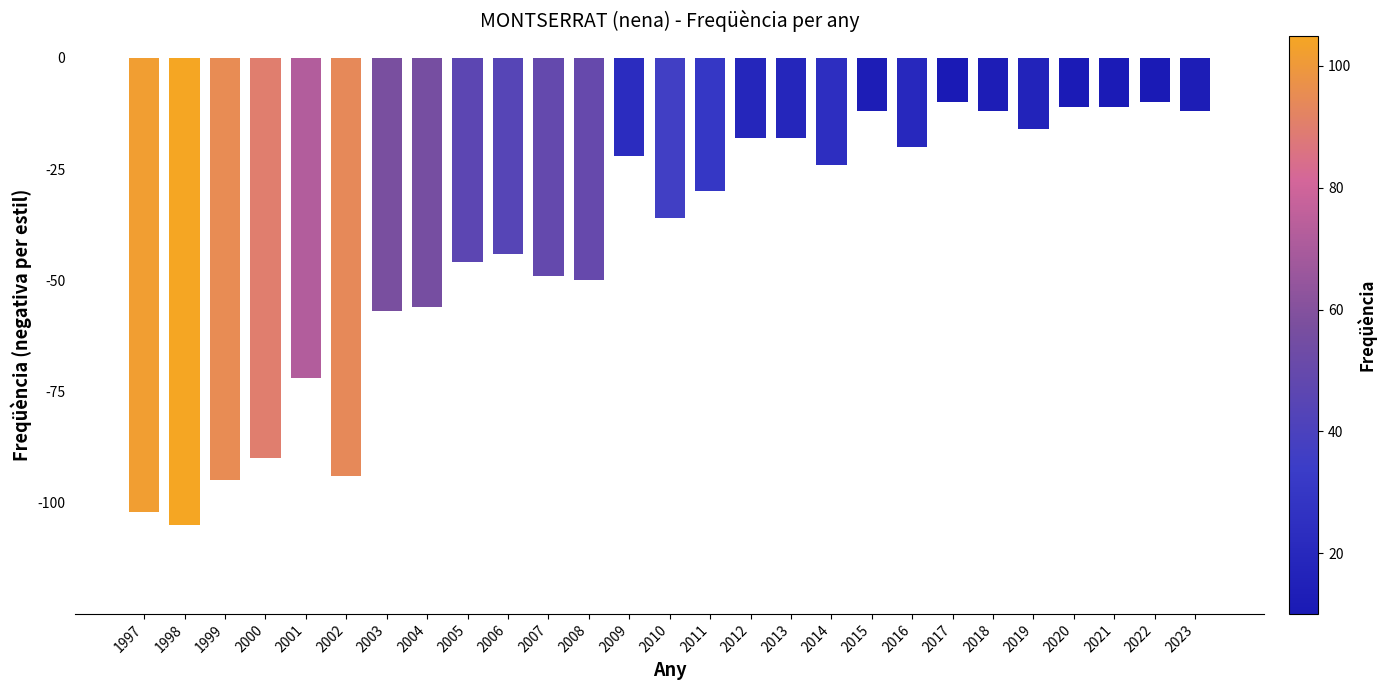

Which label corresponds to the smallest value in the chart?

1998